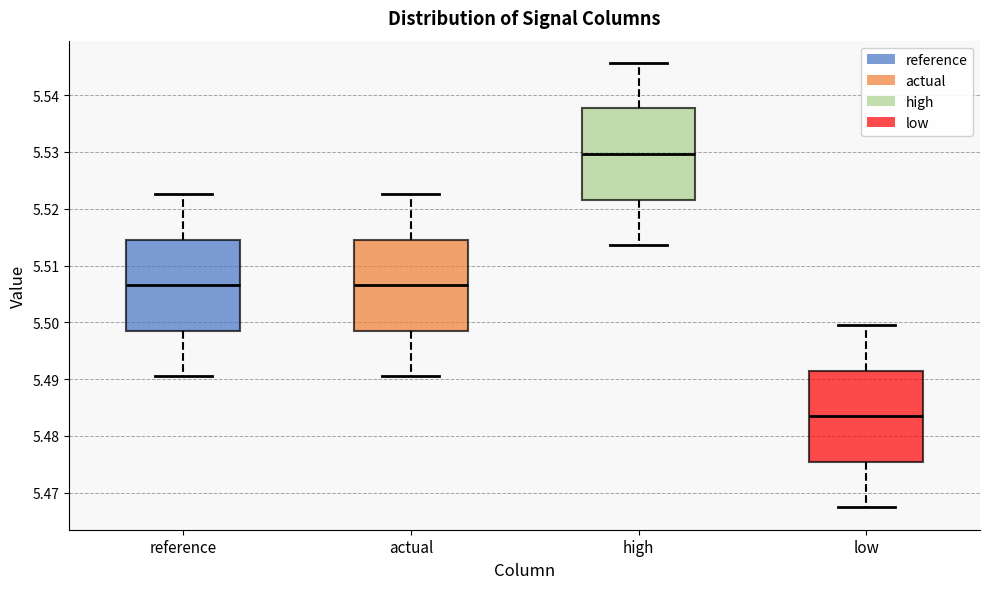

Reading left to right, transcribe this box plot: for each box, give where its median line is, the range the box spans, and where its two whiskers end, as read against the y-axis. The values are not printed on the chart, so give them approximately, as read against the axis.

reference: median 5.507, box 5.499 to 5.515, whiskers 5.490 to 5.523
actual: median 5.507, box 5.499 to 5.515, whiskers 5.490 to 5.523
high: median 5.530, box 5.522 to 5.538, whiskers 5.514 to 5.546
low: median 5.483, box 5.475 to 5.491, whiskers 5.467 to 5.500